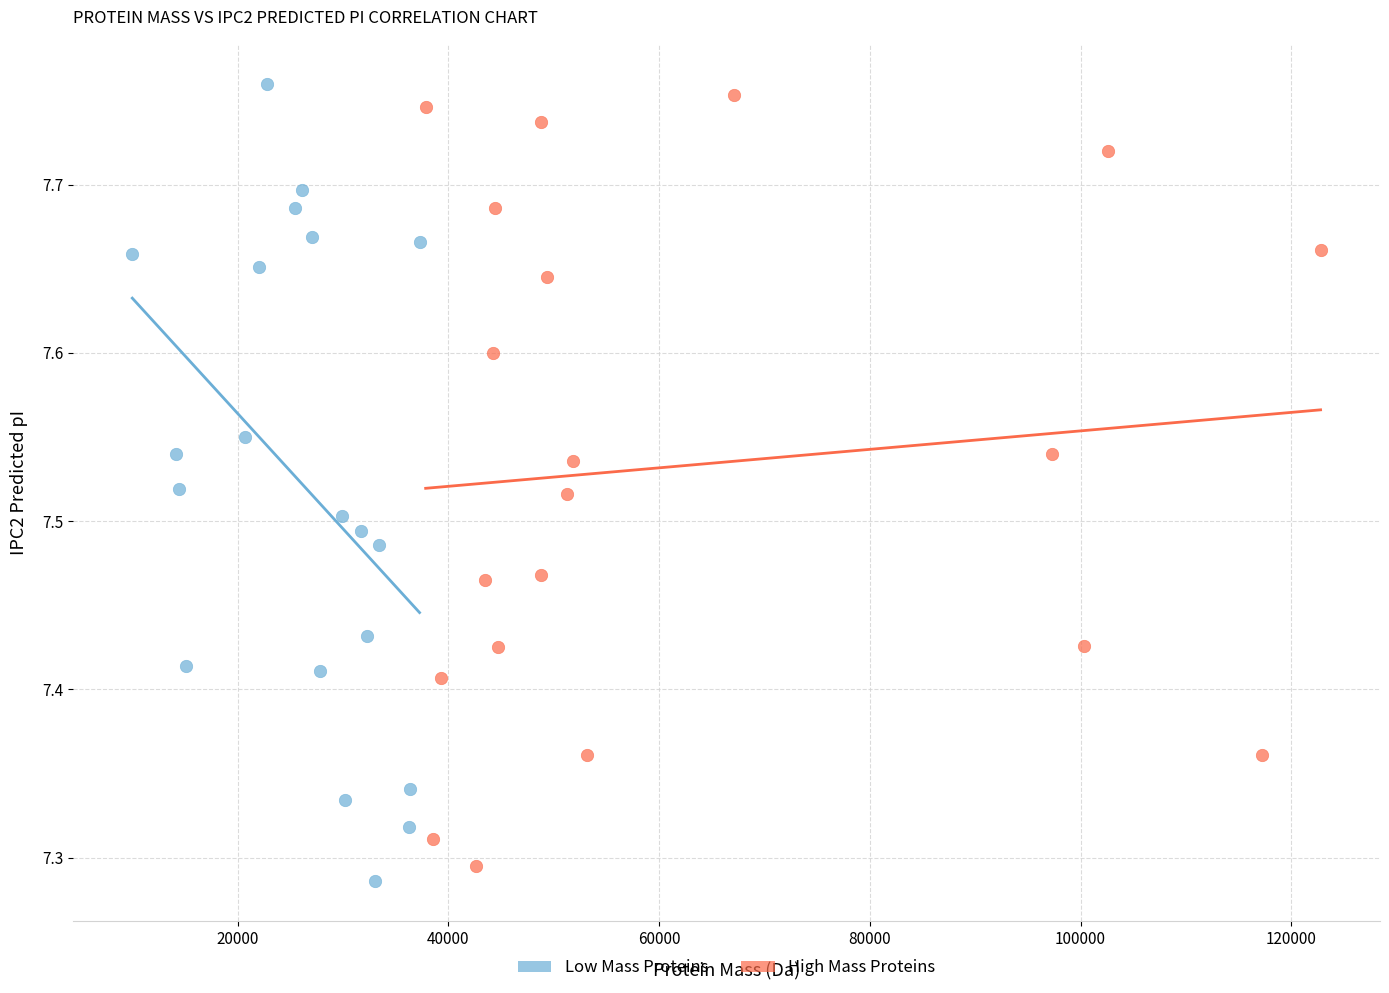

What are all the series names shown in the legend?

Low Mass Proteins, High Mass Proteins